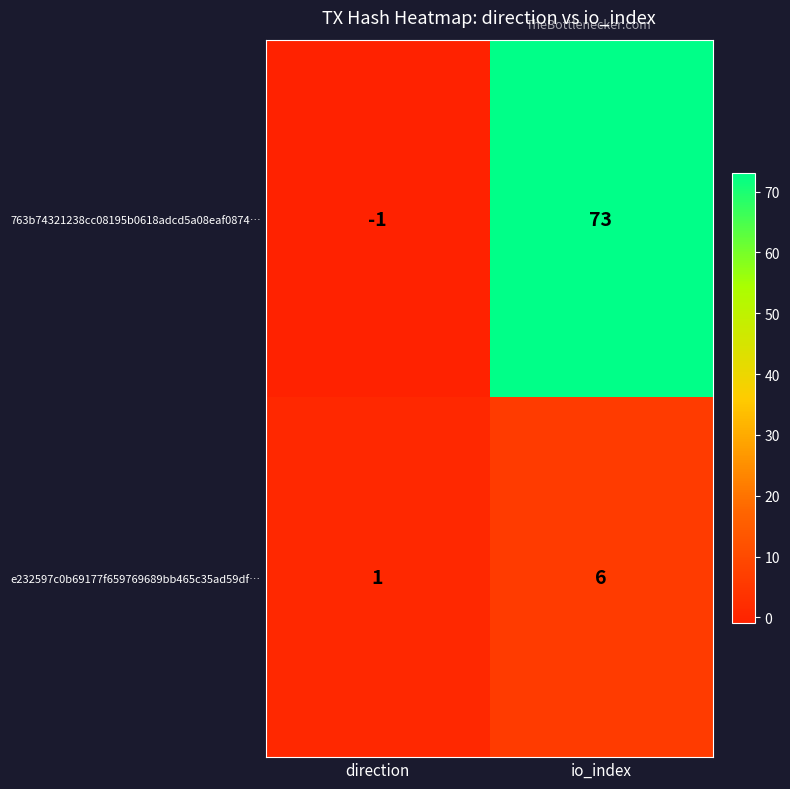

How many categories are shown in the chart?

2